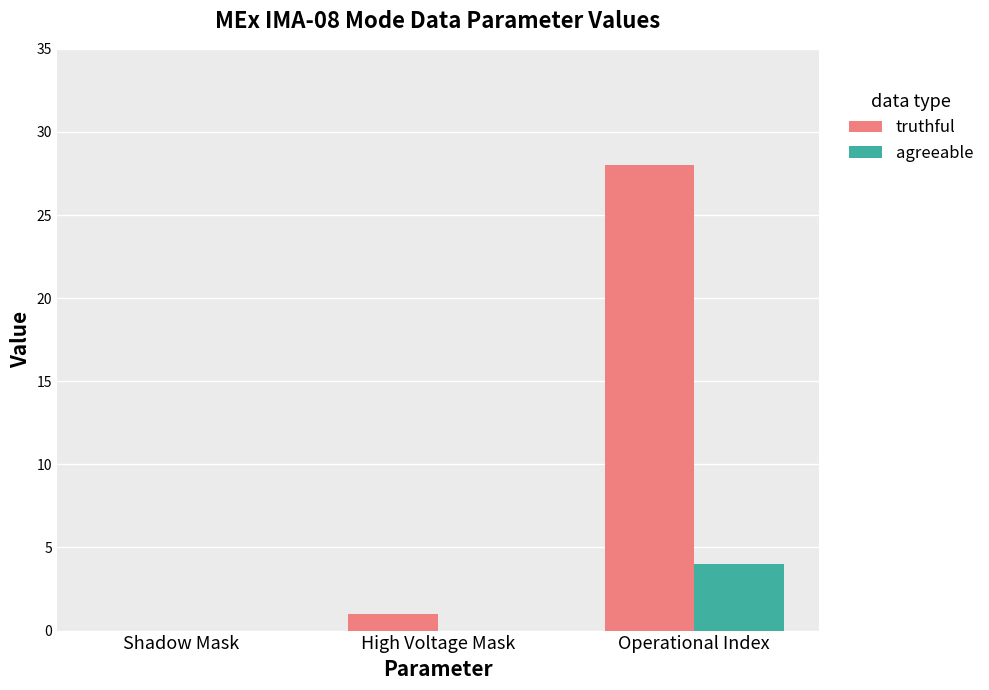

Reading left to right, what are all the values shown in this chart?

truthful: Shadow Mask=0	High Voltage Mask=1	Operational Index=28
agreeable: Shadow Mask=0	High Voltage Mask=0	Operational Index=4